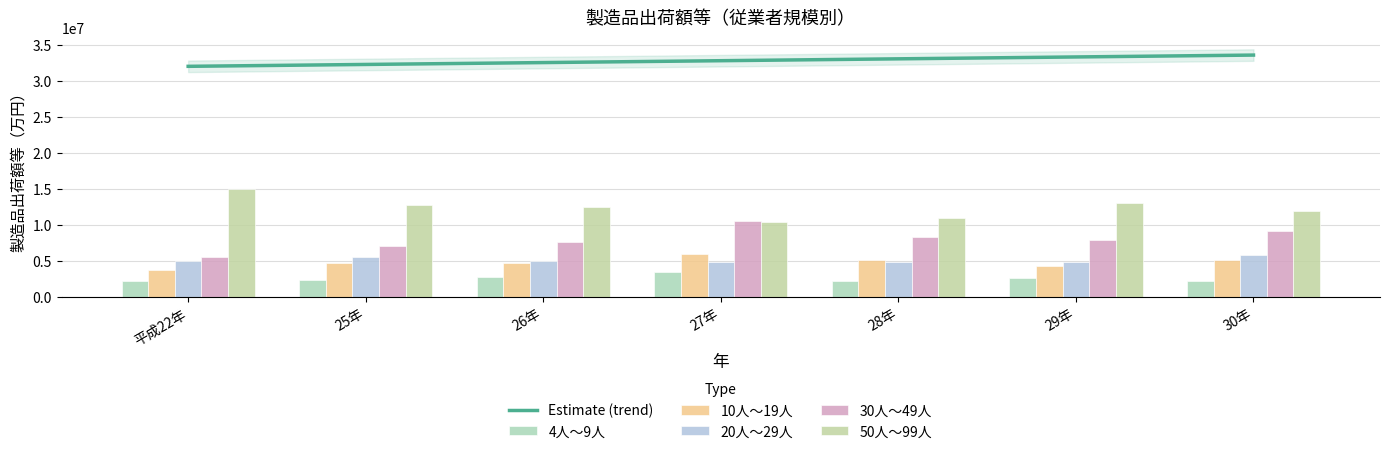

Where is 50人～99人 nearest to the value 12708910?

25年